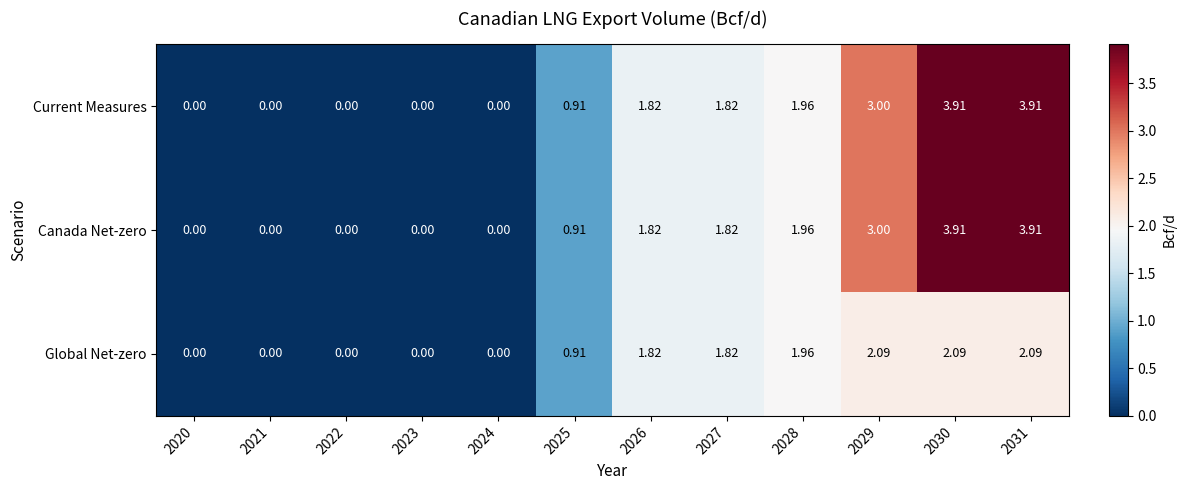

Count the number of categories in the chart.

12